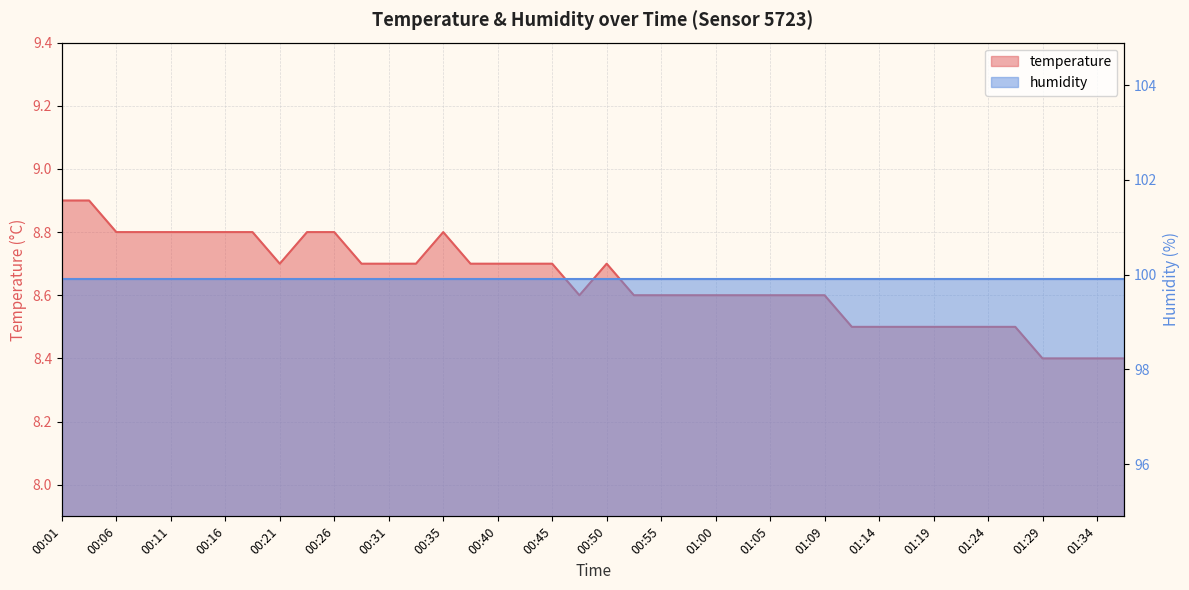

Which has a higher value, 01:22 or 01:12?

01:22